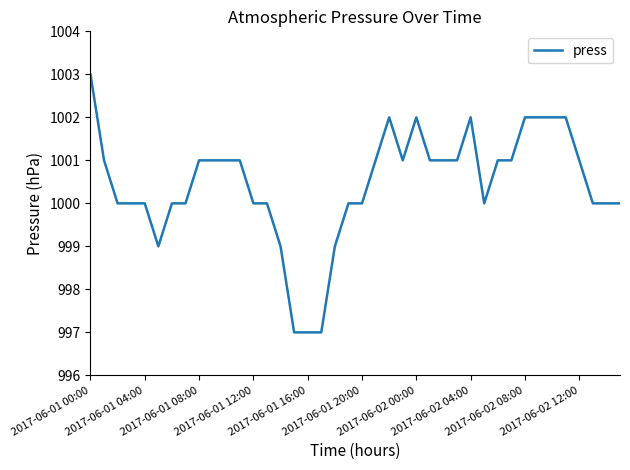

What is the greatest value displayed?

1003